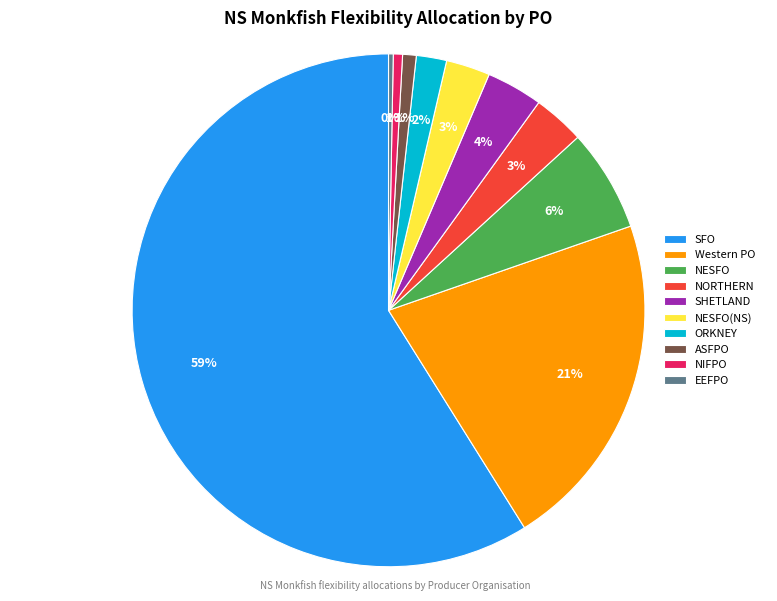

How many slices are in this pie chart?

10